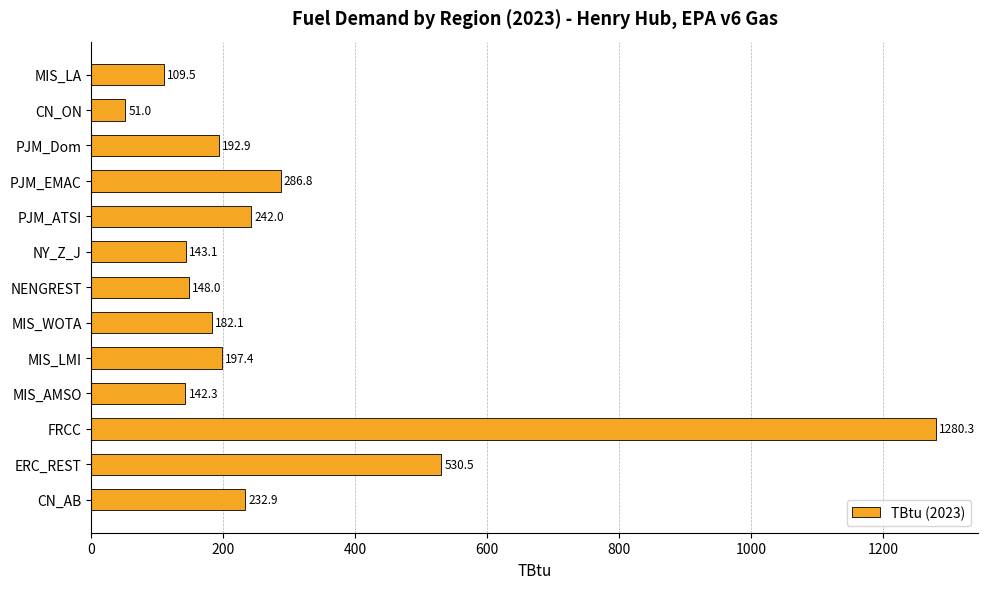

Reading bottom to top, transcribe all the data shown in this chart.

CN_AB=232.9	ERC_REST=530.5	FRCC=1280.3	MIS_AMSO=142.3	MIS_LMI=197.4	MIS_WOTA=182.1	NENGREST=148.0	NY_Z_J=143.1	PJM_ATSI=242.0	PJM_EMAC=286.8	PJM_Dom=192.9	CN_ON=51.0	MIS_LA=109.5